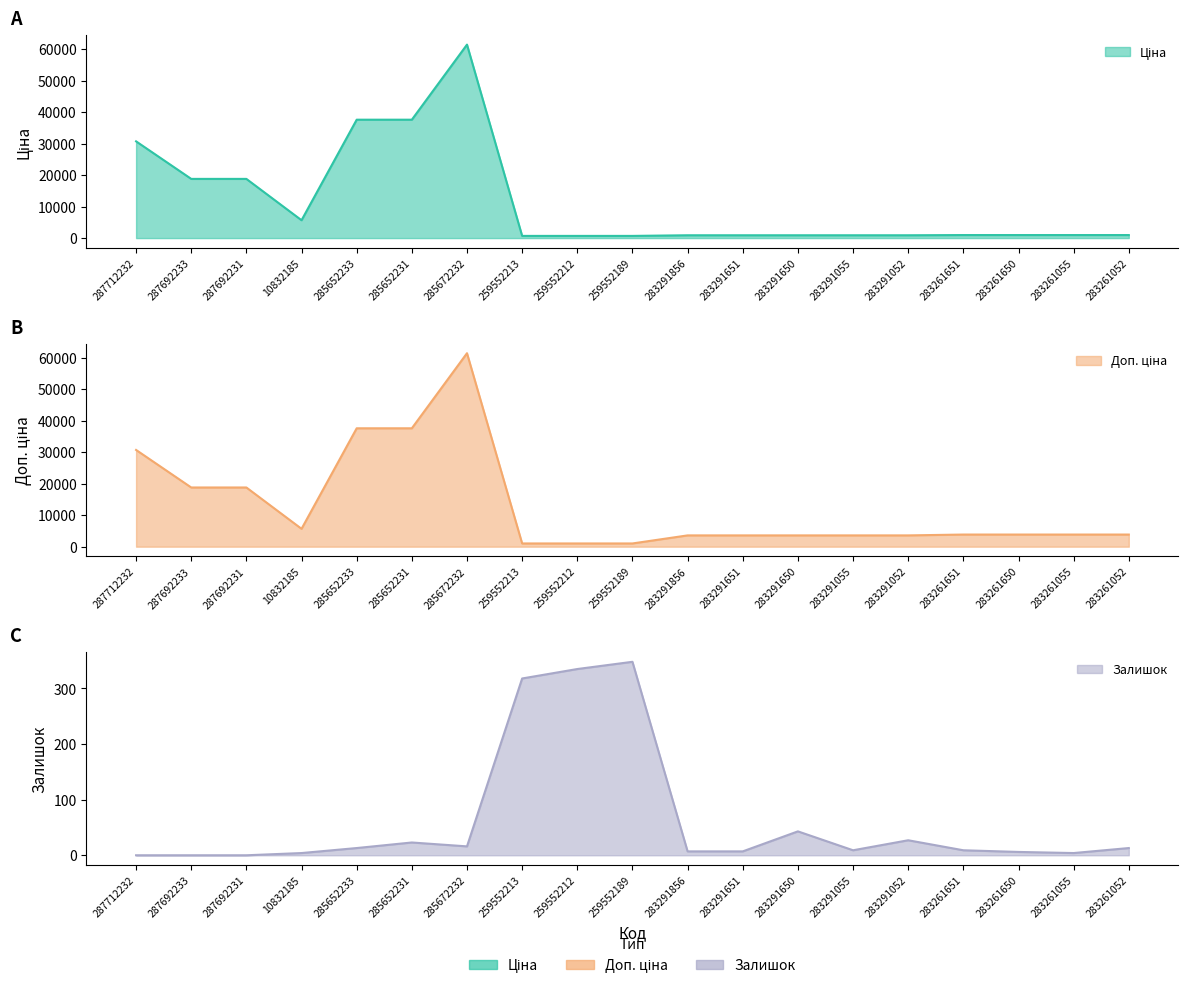

True or false: Ціна and Доп. ціна intersect in this chart.

False